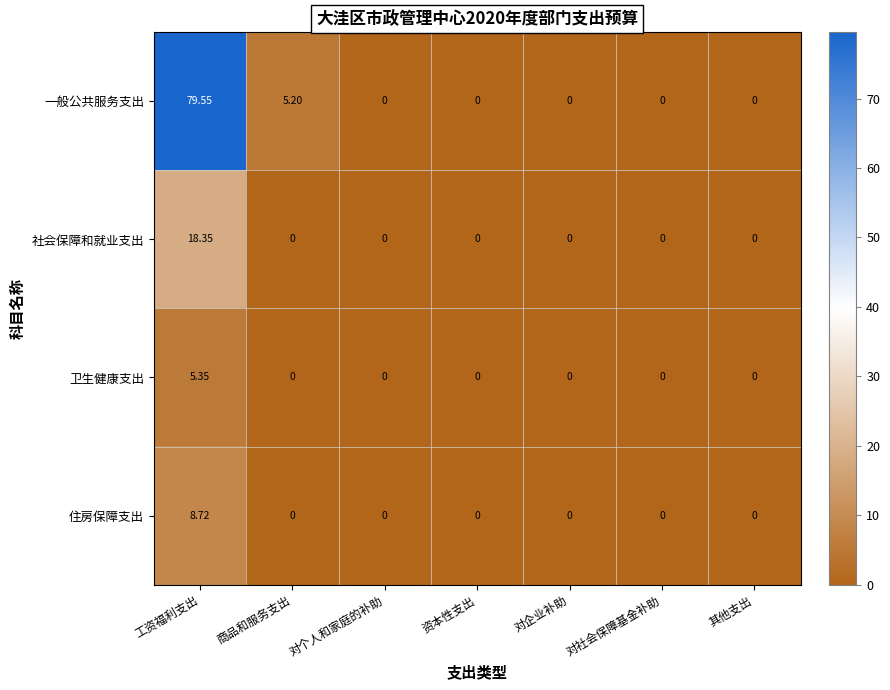

Between 商品和服务支出 and 对社会保障基金补助, which series saw the biggest shift?

一般公共服务支出